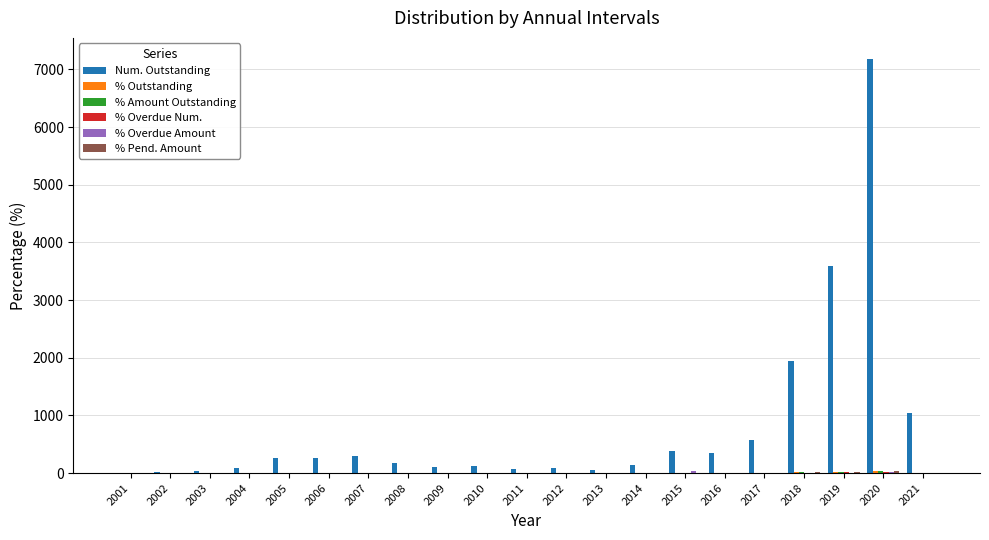

Which category has the highest value across all series?

2020